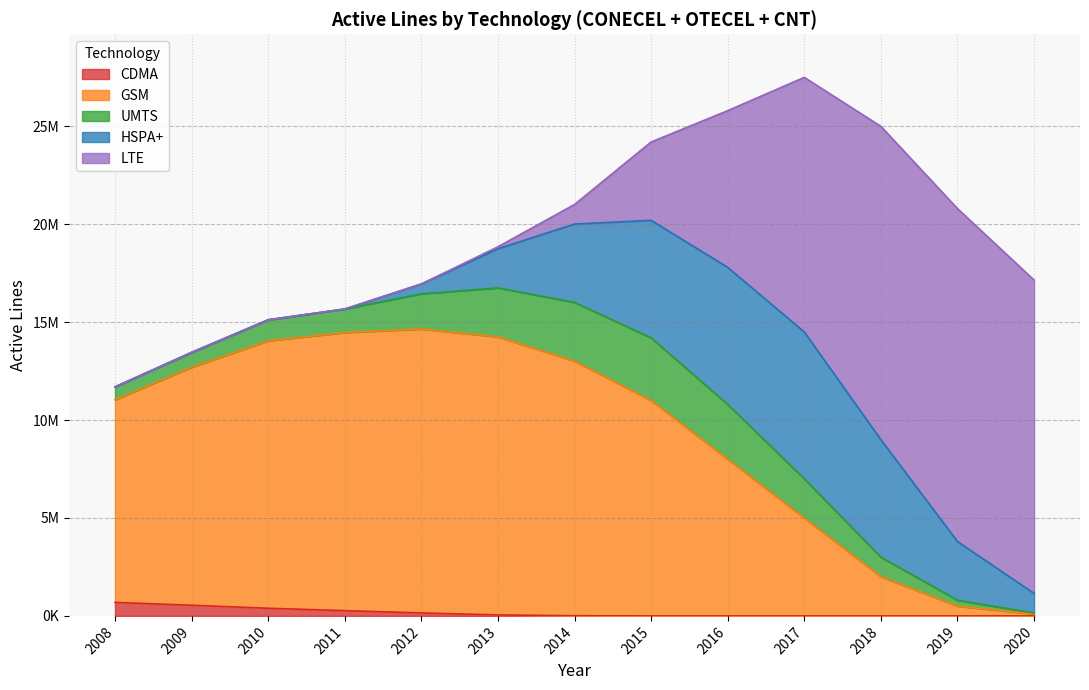

List the labels in order of TOTAL value, largest first.

2017, 2016, 2018, 2015, 2014, 2019, 2013, 2020, 2012, 2011, 2010, 2009, 2008